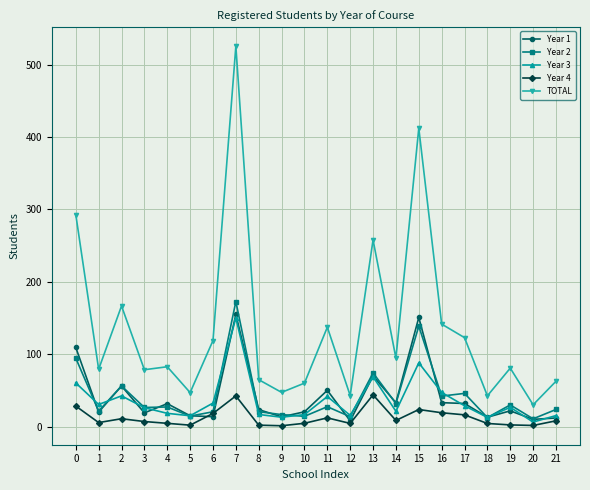

How many categories are shown in the chart?

22